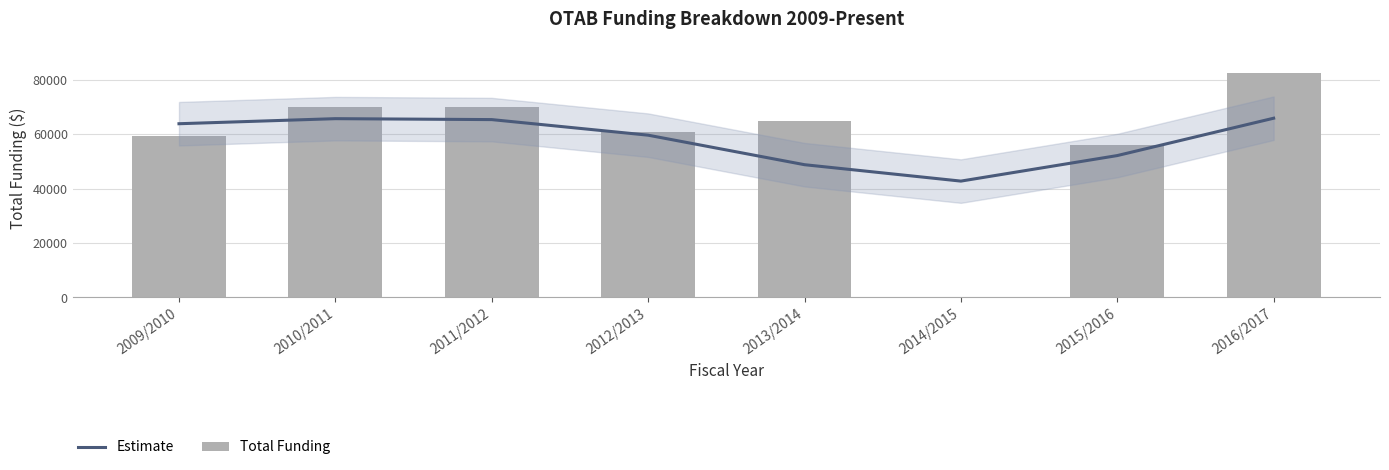

What is the maximum value shown in the chart?

82700.0